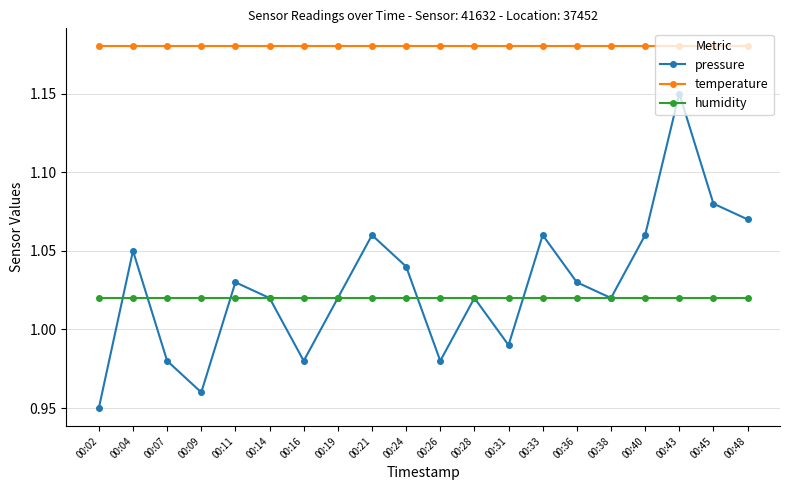

At which category does the chart reach its minimum across all series?

00:02